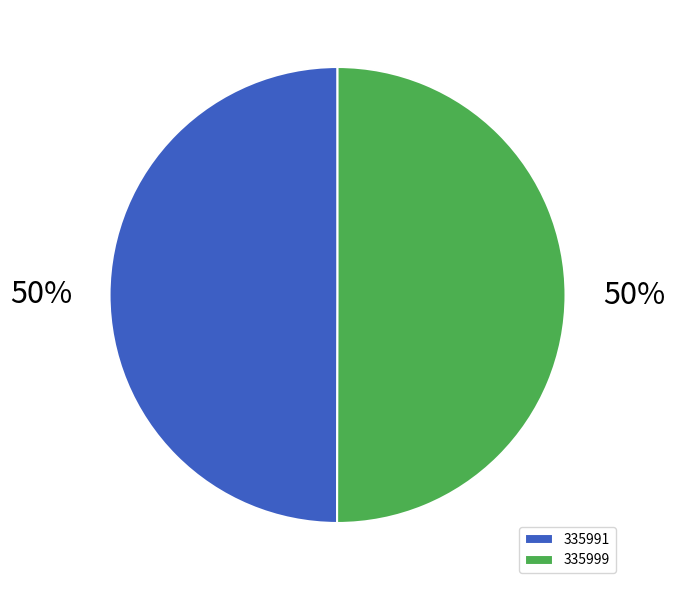

To the nearest percent, what percentage of the pie is 335999?

50%